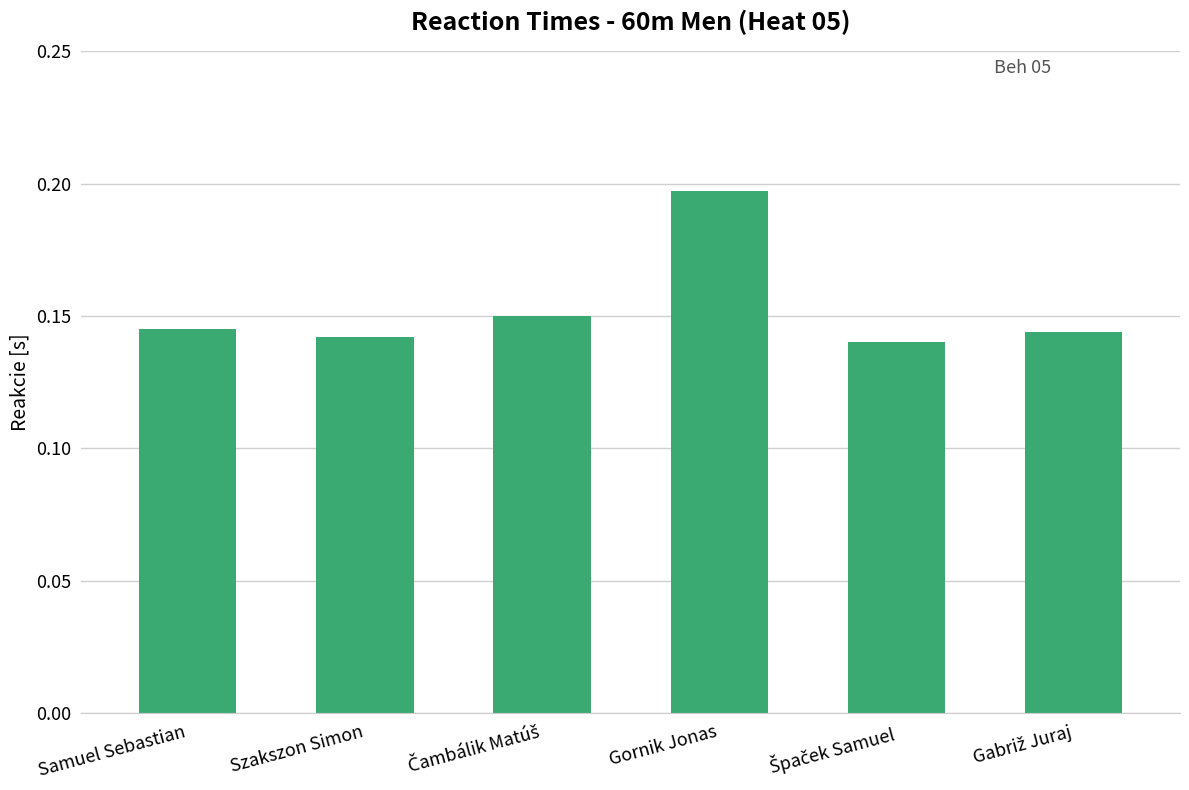

What is the label of the 6th bar from the right?

Samuel Sebastian